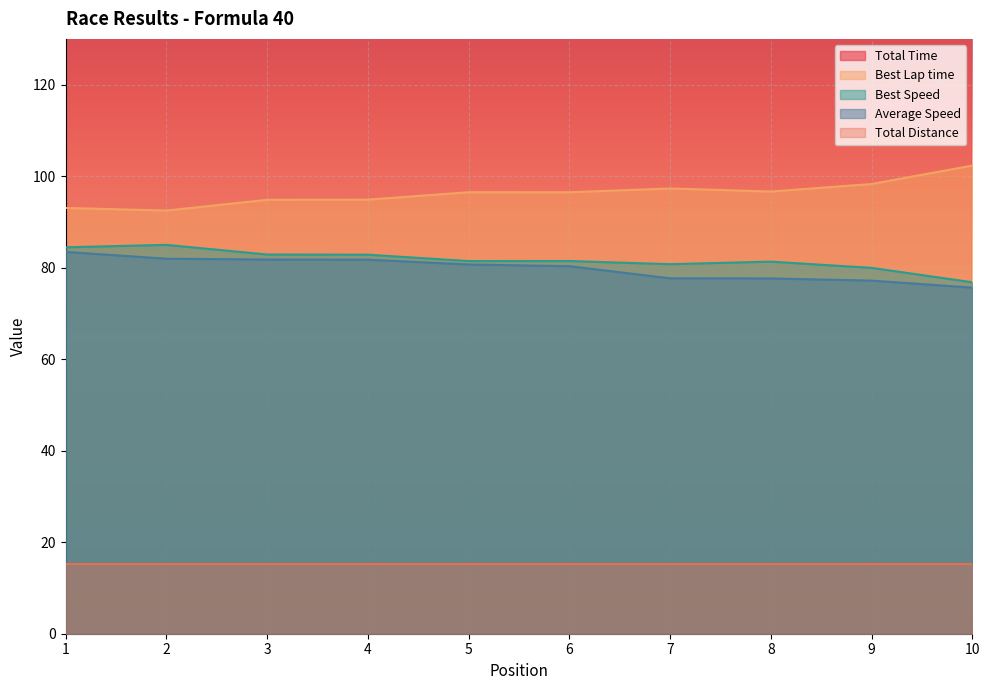

What is the value of the Best Speed point at the 9th from the left?

80.0